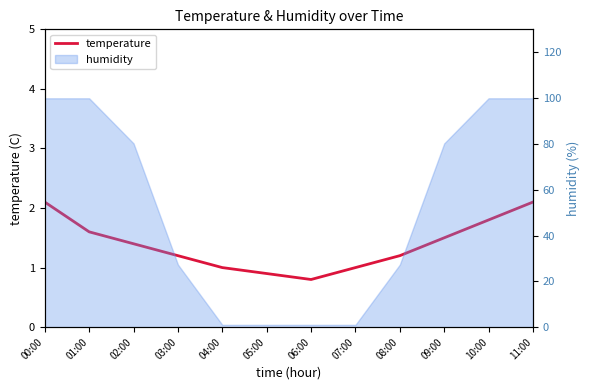

How many categories are shown in the chart?

12